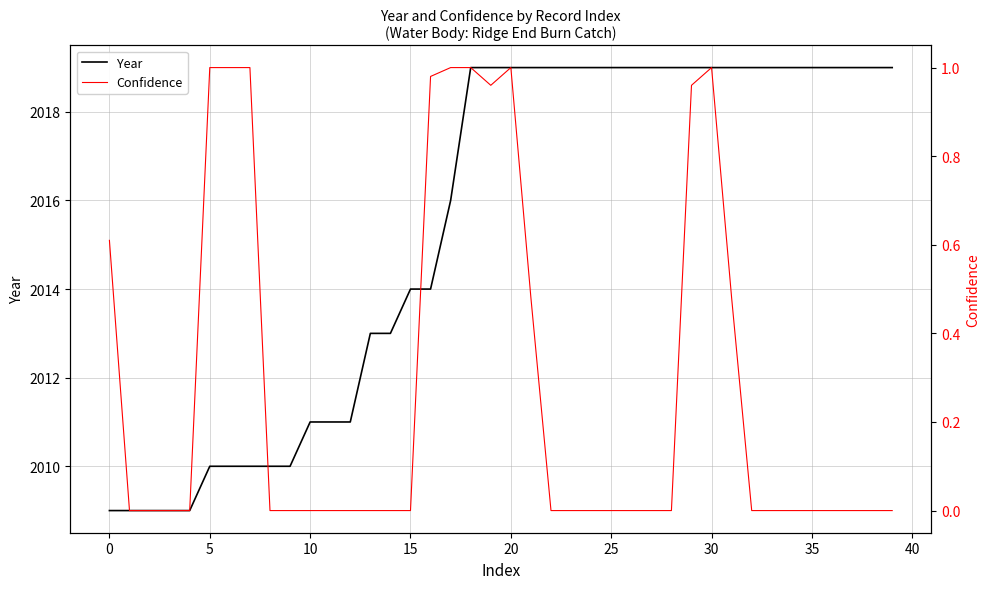

What is the greatest value displayed?

2019.0